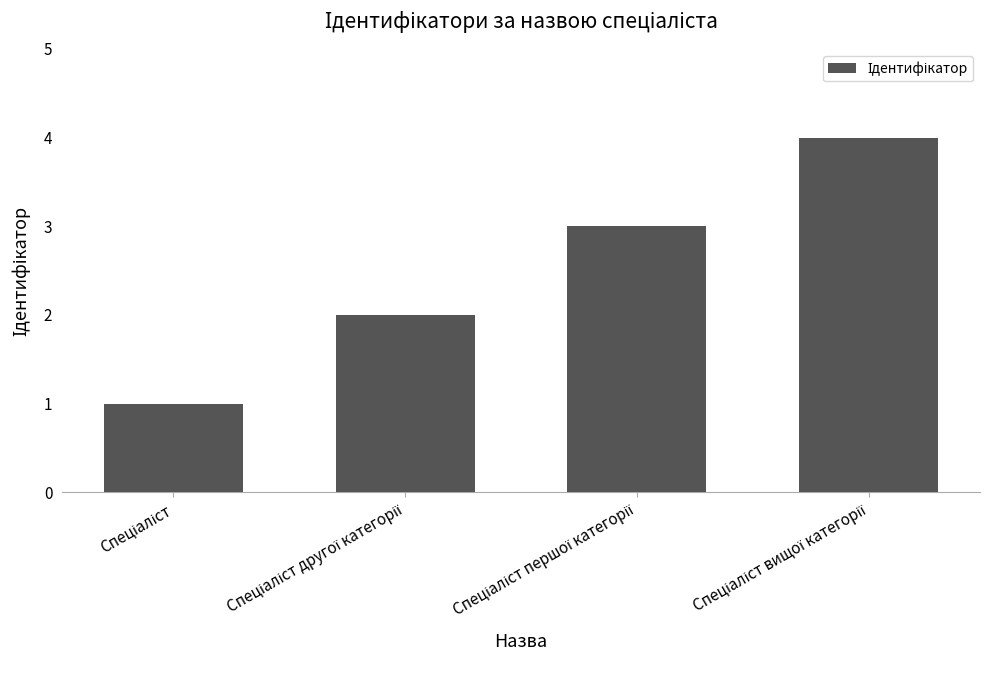

What is the maximum value shown in the chart?

4